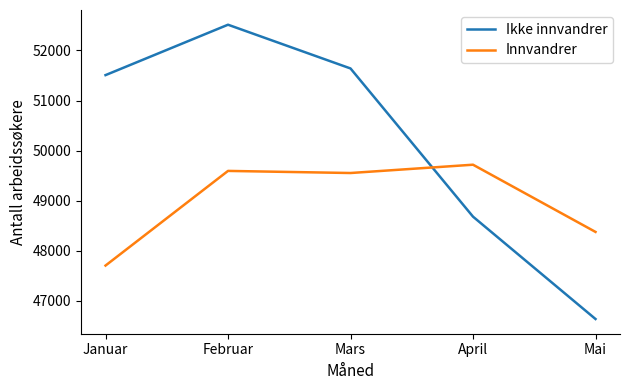

Rank the categories by Ikke innvandrer value from lowest to highest.

Mai, April, Januar, Mars, Februar